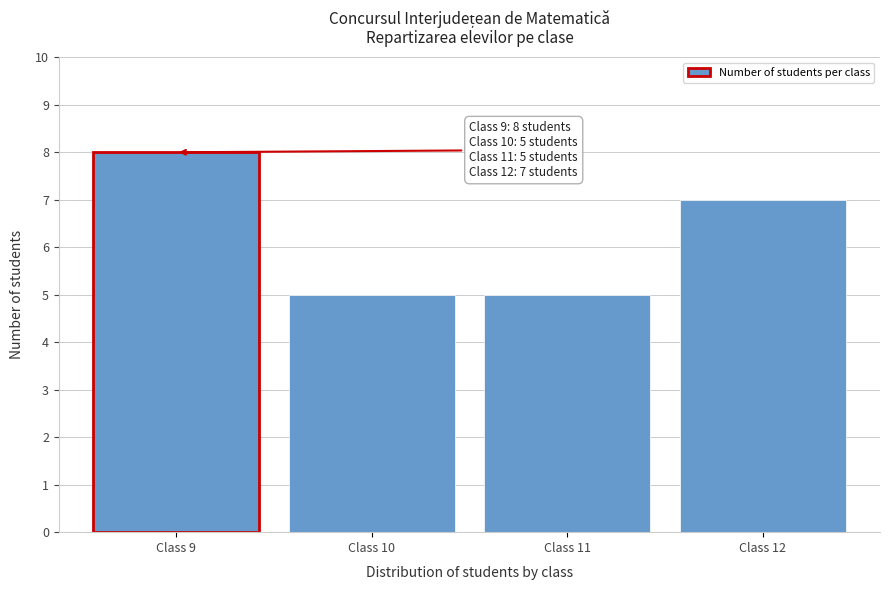

Reading left to right, transcribe all the data shown in this chart.

Class 9=8	Class 10=5	Class 11=5	Class 12=7